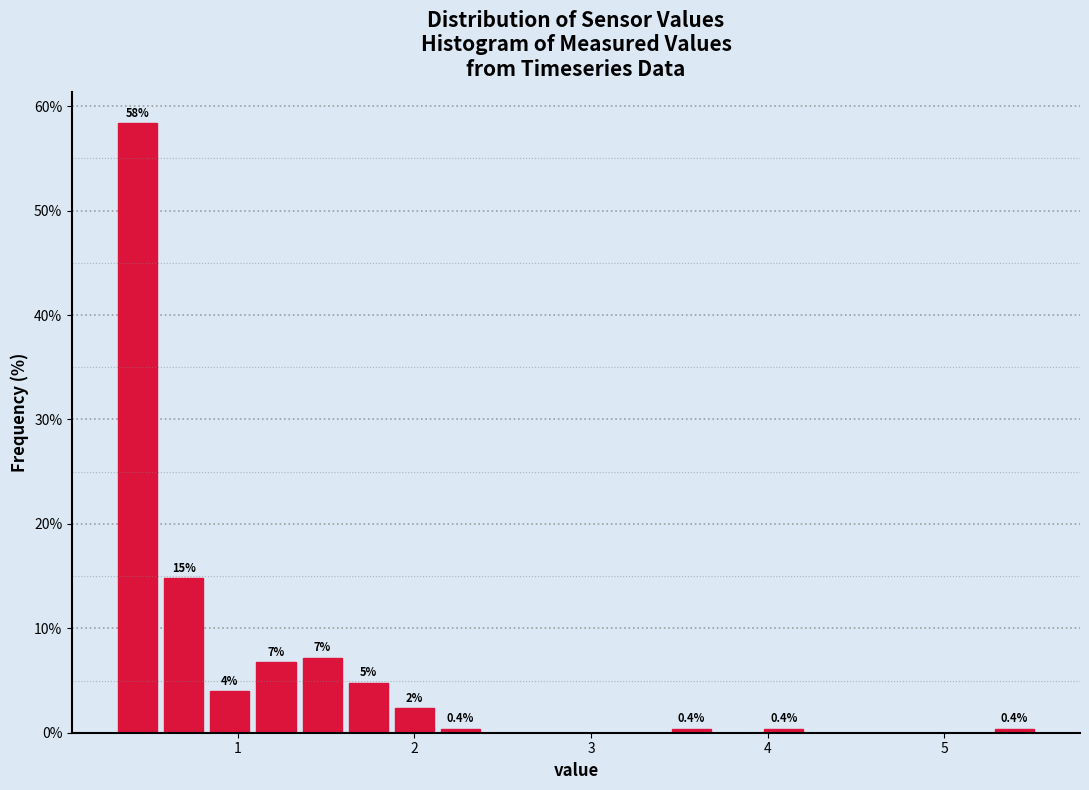

Read against the x-axis, roughly where is the centre of the tallest bar?

0.4